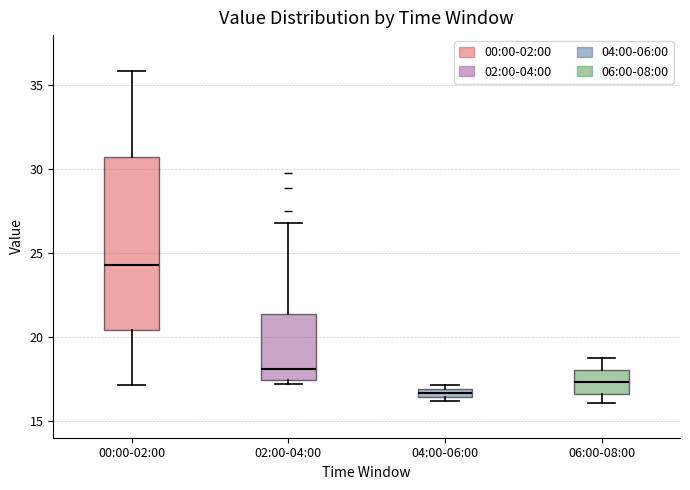

Which box is the tallest, from its lower edge to its upper edge?

00:00-02:00